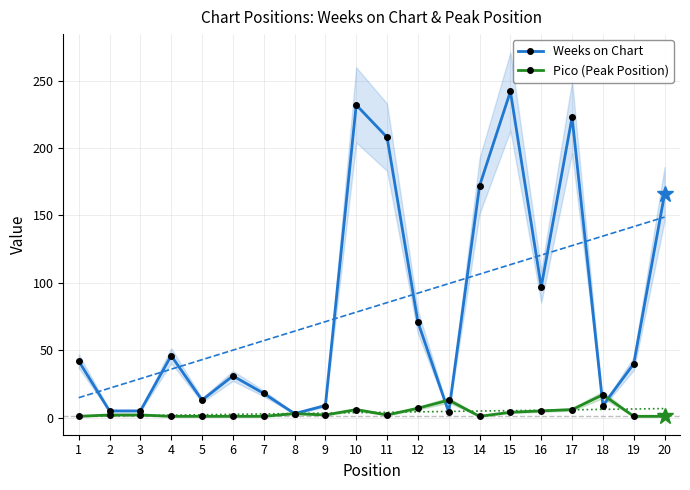

Where do Weeks on Chart and Pico (Peak Position) first cross each other?

12 and 13